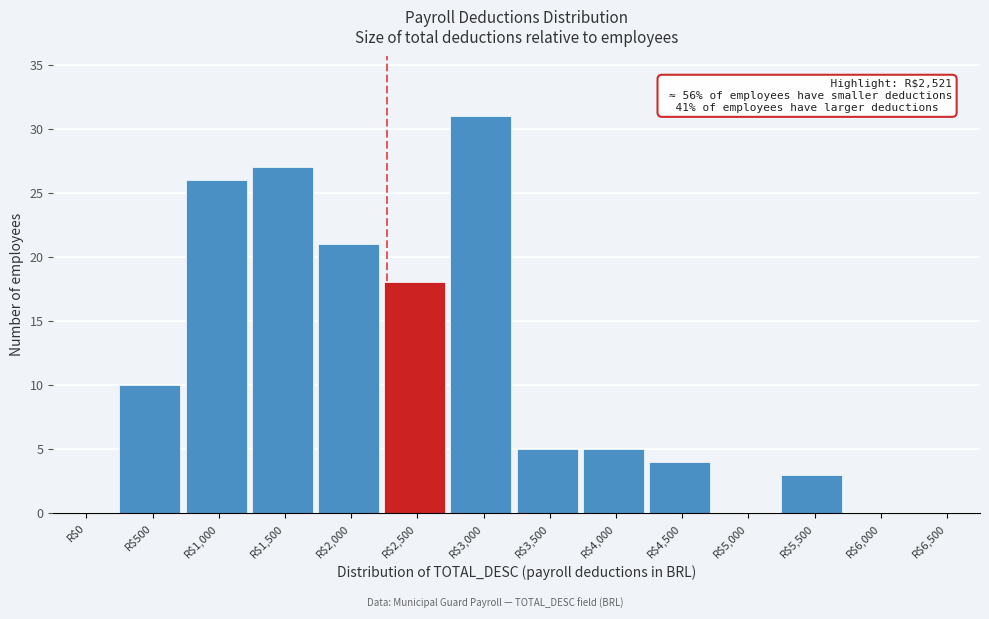

What is the sum of all values?

150